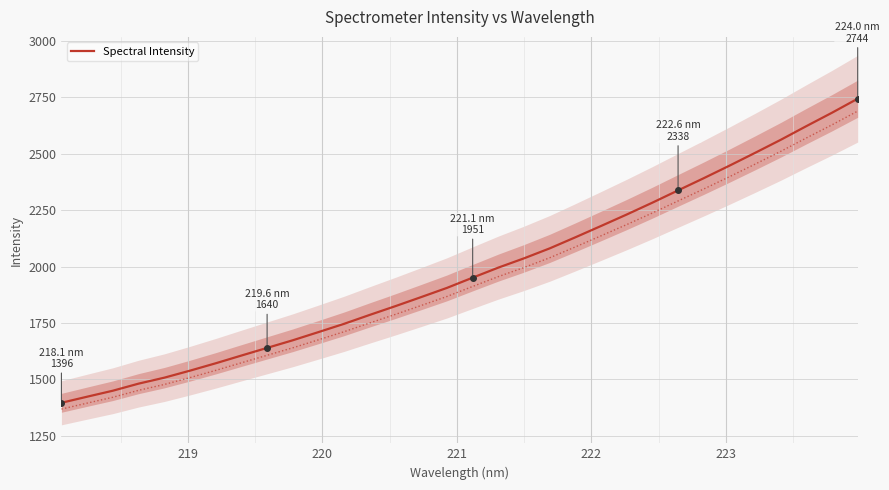

Reading left to right, list all the values displayed in this chart.

1396.4	1423.3	1449.9	1481.2	1507.6	1538.8	1571.4	1605.7	1639.7	1673.5	1709.7	1746.5	1786.1	1825.0	1865.0	1905.6	1951.0	1995.5	2036.6	2080.7	2129.8	2180.0	2230.8	2283.3	2337.7	2391.7	2447.1	2504.0	2561.8	2622.5	2681.9	2744.0